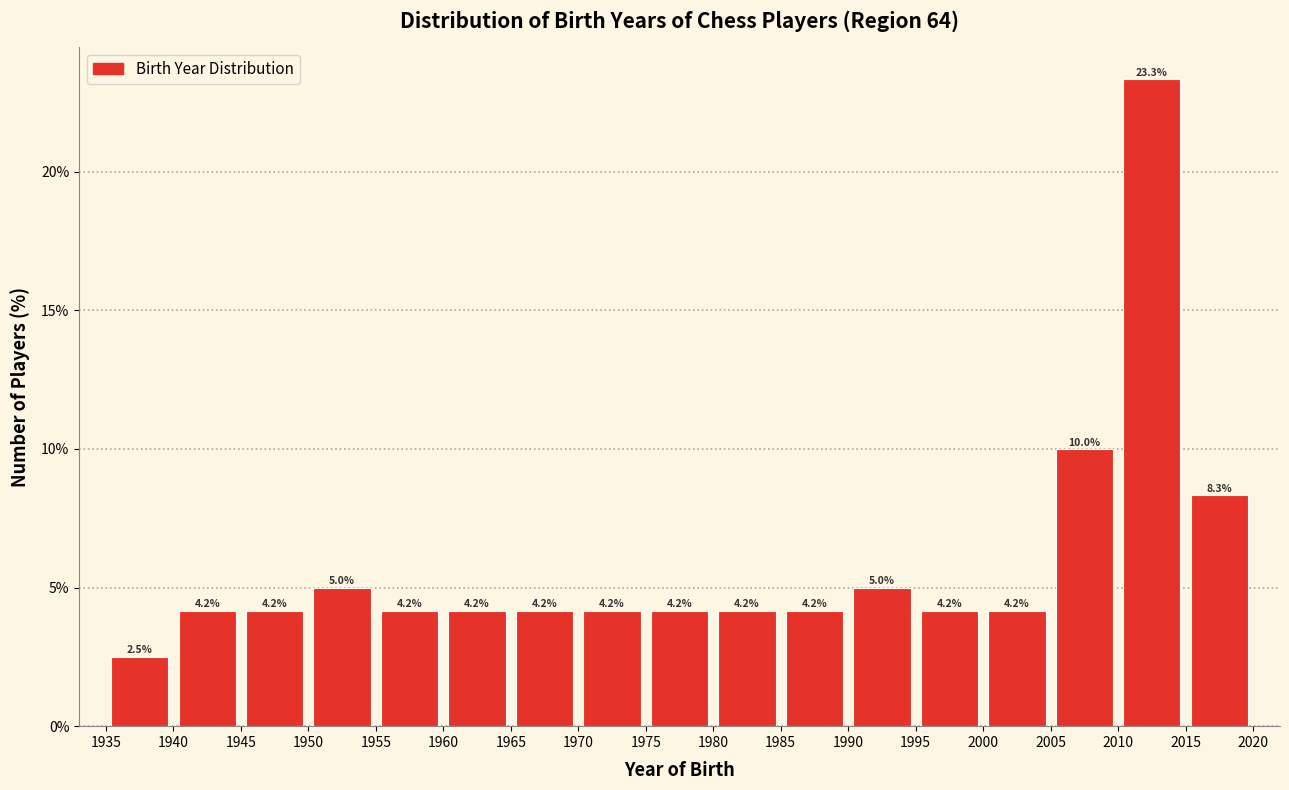

Which range on the x-axis has the tallest bar?

2010 to 2015